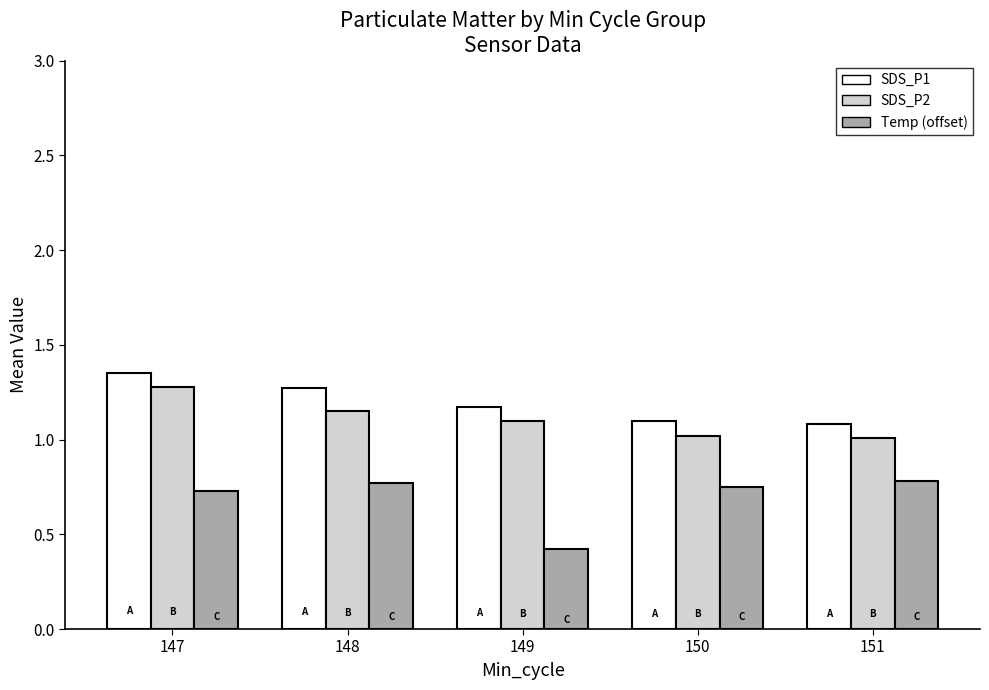

What is the spread (max minus min) of values at 148?

0.5